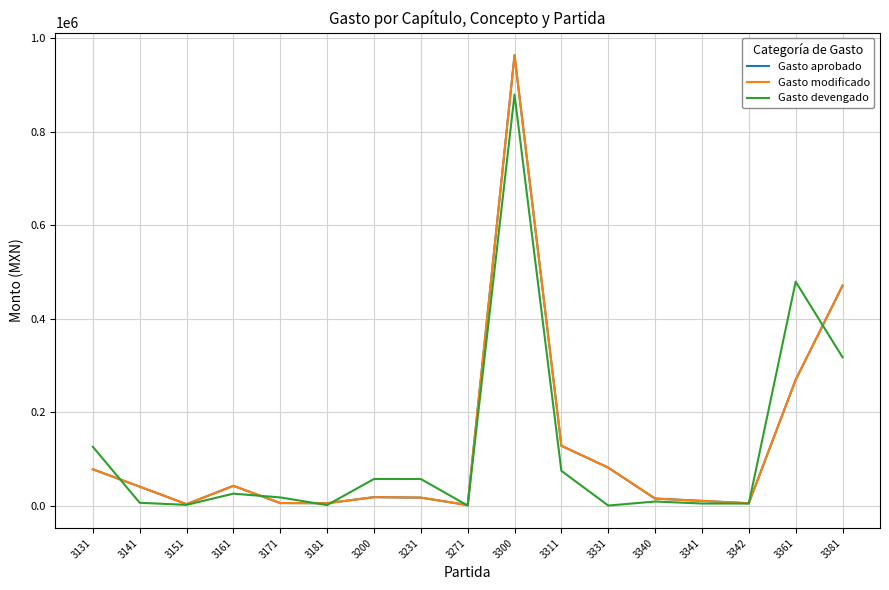

Does the chart have visible grid lines?

Yes